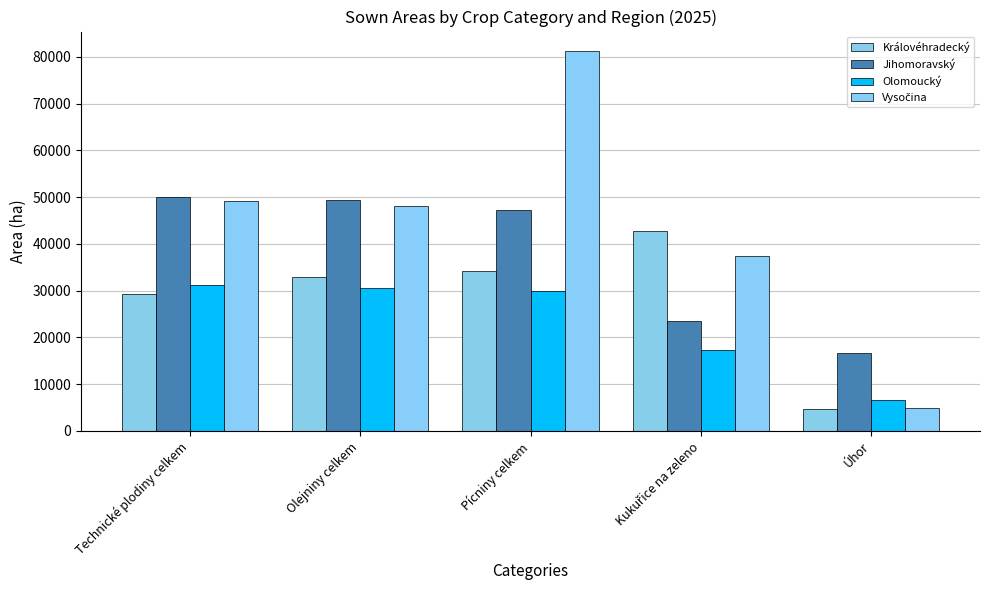

How many categories are shown in the chart?

5